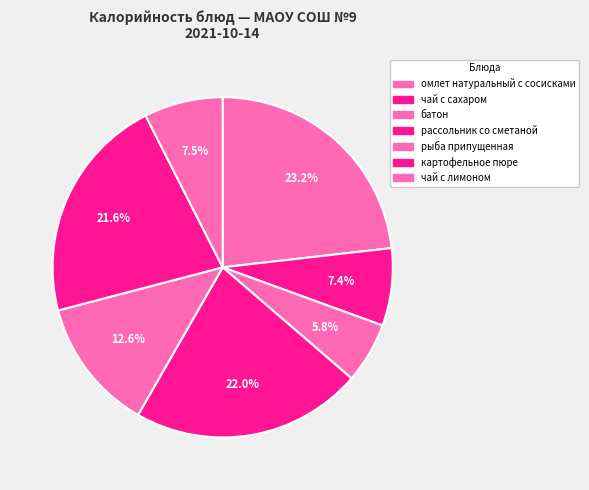

How many slices are in this pie chart?

7